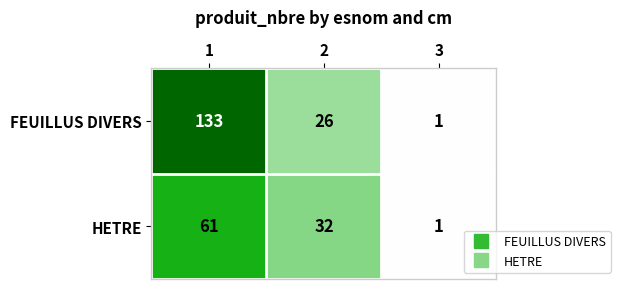

Which series has the widest spread of values?

FEUILLUS DIVERS